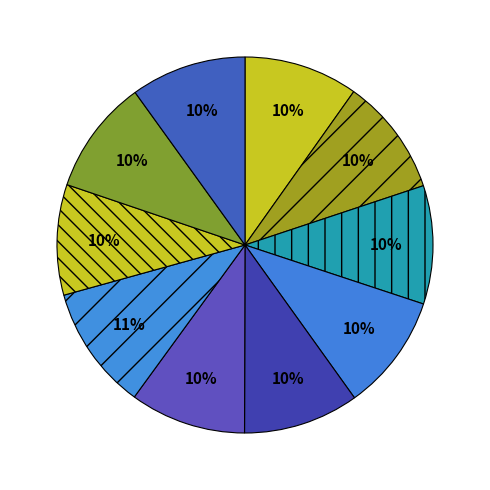

To the nearest percent, what is the combined percentage of الخدمات and القوة العاملة?

19%